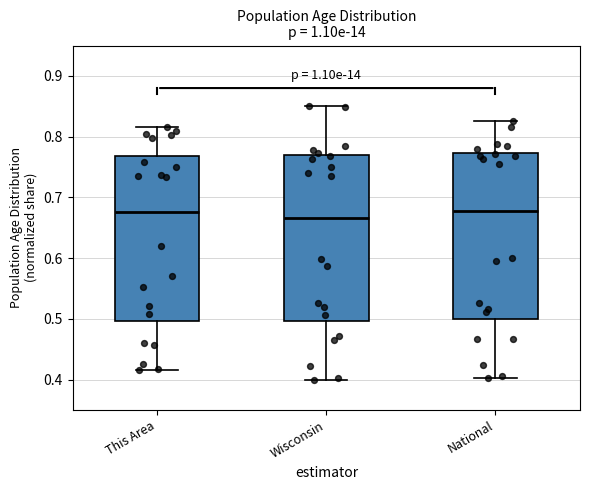

Reading left to right, read every box against the y-axis: the position of its median line, the range the box covers, and the ends of its whiskers. The values are not printed on the chart, so give them approximately, as read against the axis.

This Area: median 0.68, box 0.50 to 0.77, whiskers 0.42 to 0.82
Wisconsin: median 0.67, box 0.50 to 0.77, whiskers 0.40 to 0.85
National: median 0.68, box 0.50 to 0.77, whiskers 0.40 to 0.83